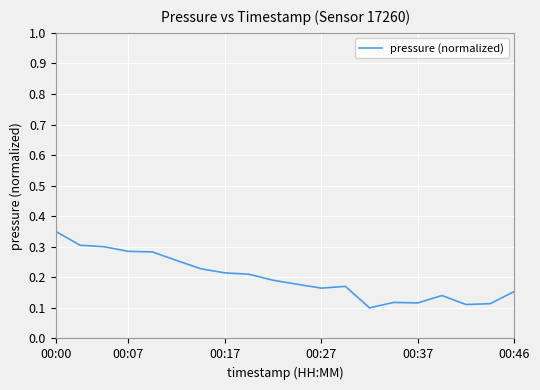

Does the chart display data point markers on the line(s)?

No